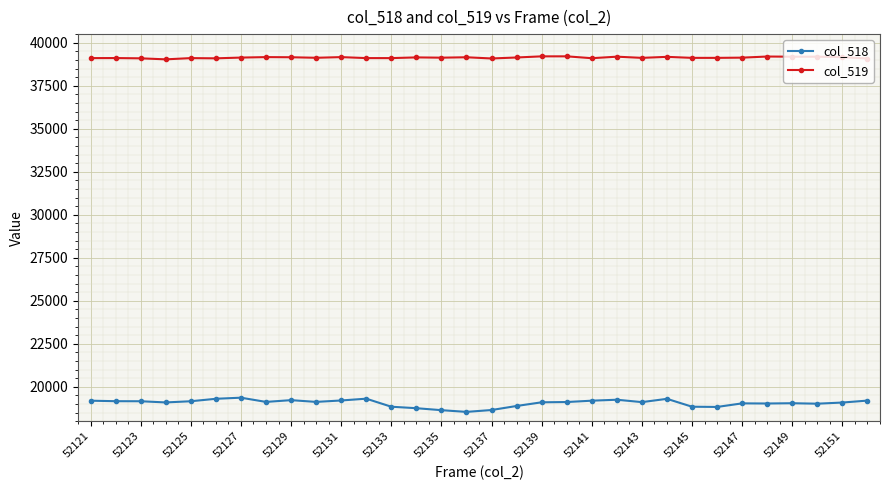

What is the sum of all col_518 values?

609814